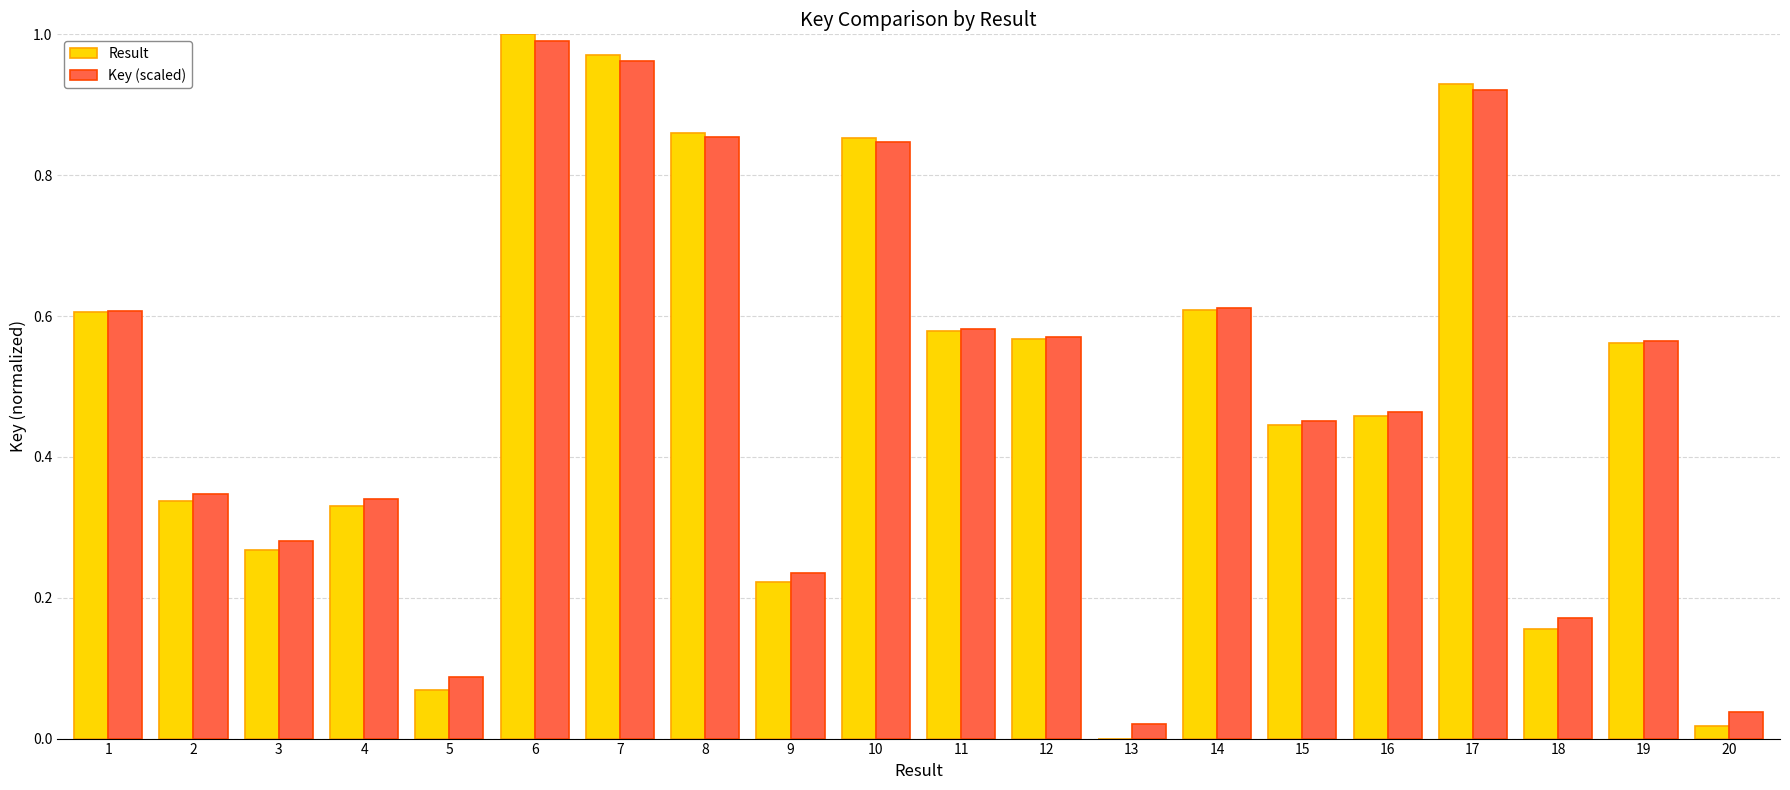

Which category has the highest value in the Result series?

6